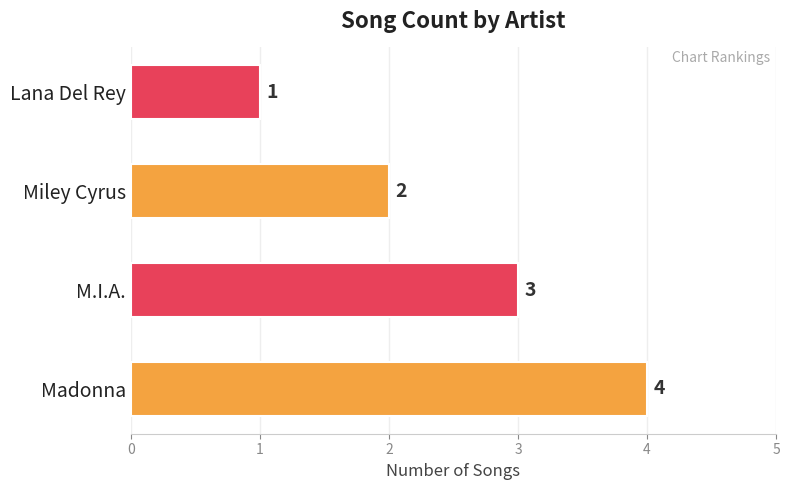

What is the difference between the maximum and minimum values?

3